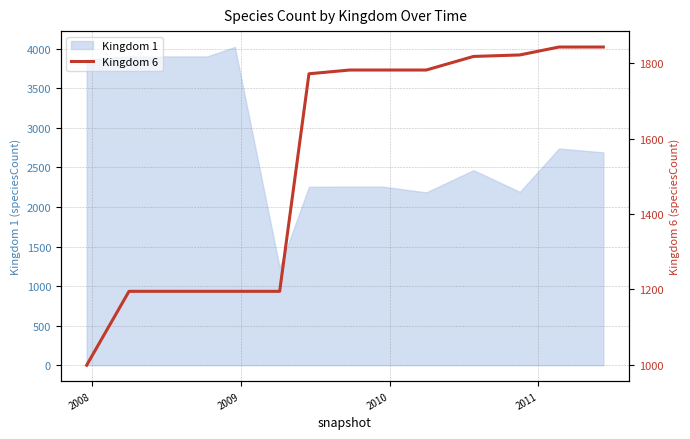

How many lines are shown in the chart?

1